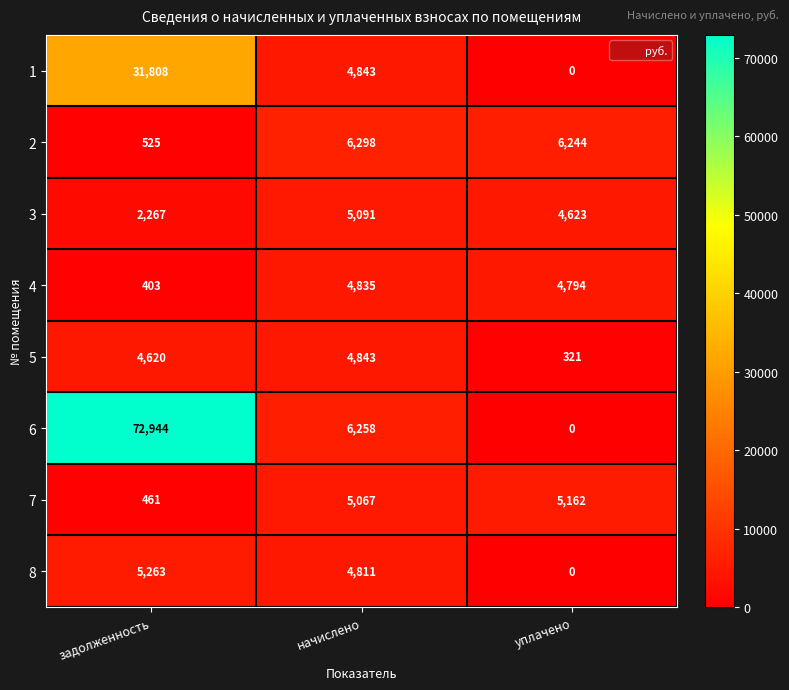

At how many categories does at least one series exceed 11709?

1